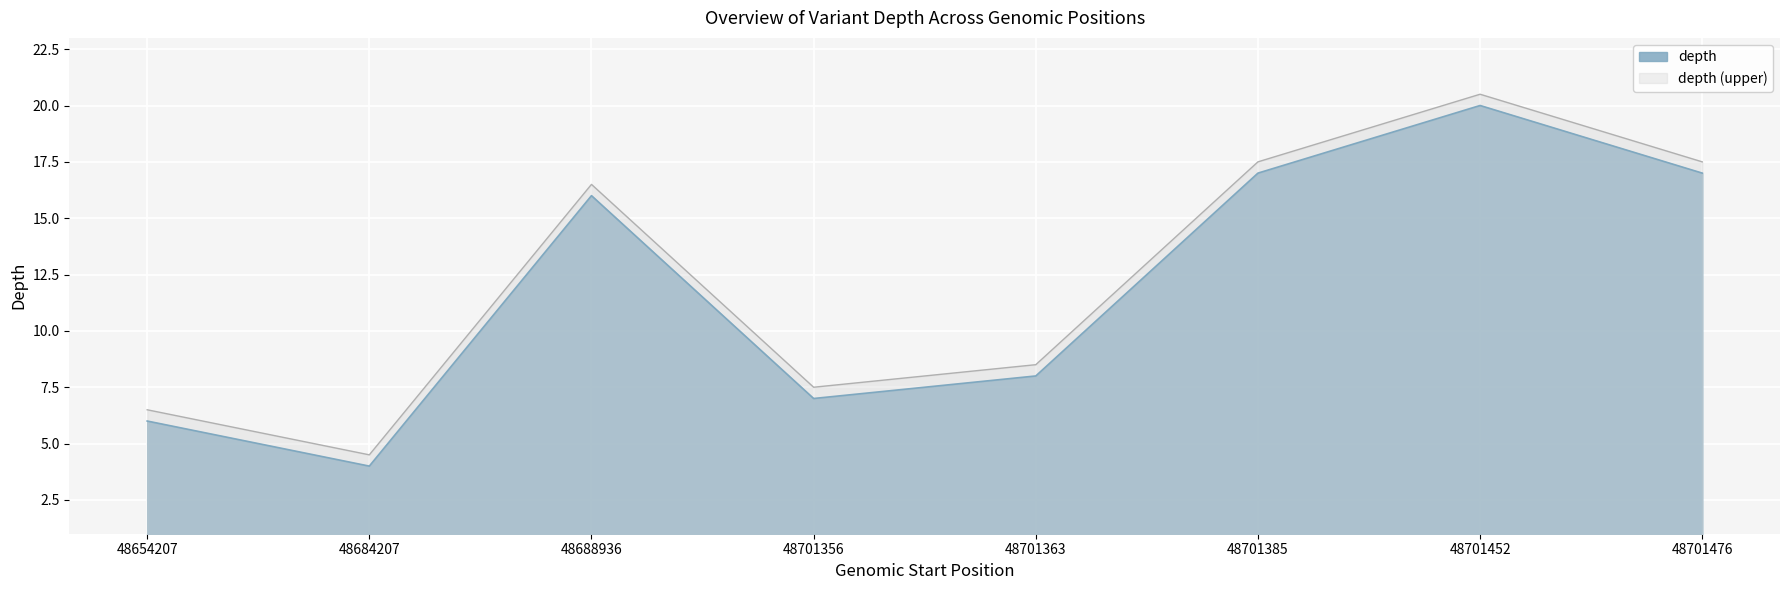

What is the ratio of the value at 48701385 to the value at 48701356?

2.4